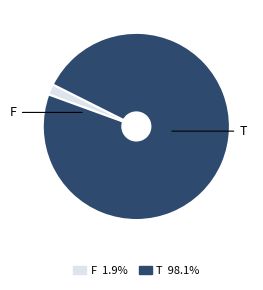

What is the smallest slice in the pie chart?

F